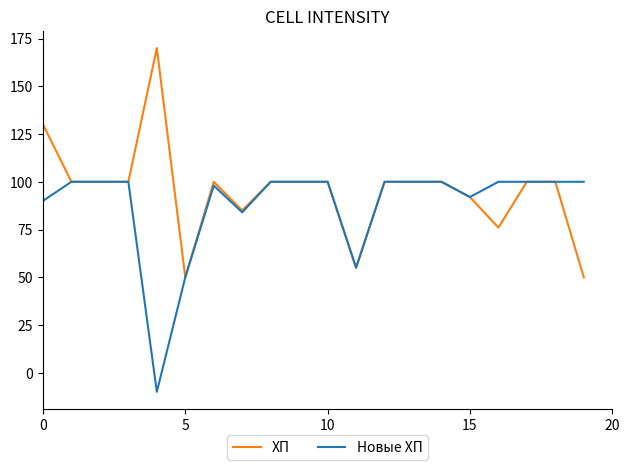

What is the smallest value displayed?

-10